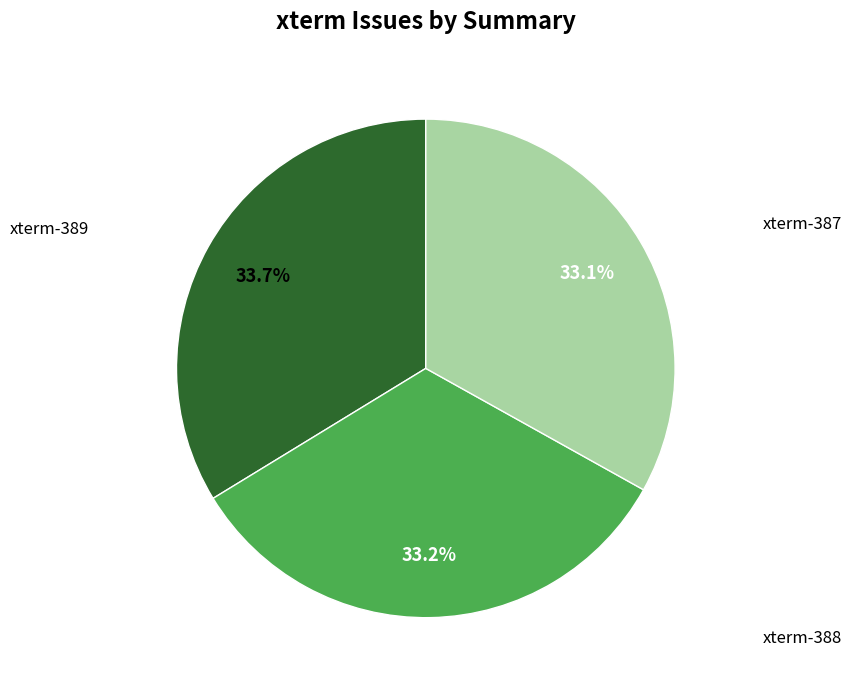

True or false: xterm-389 accounts for 43% of the total.

False